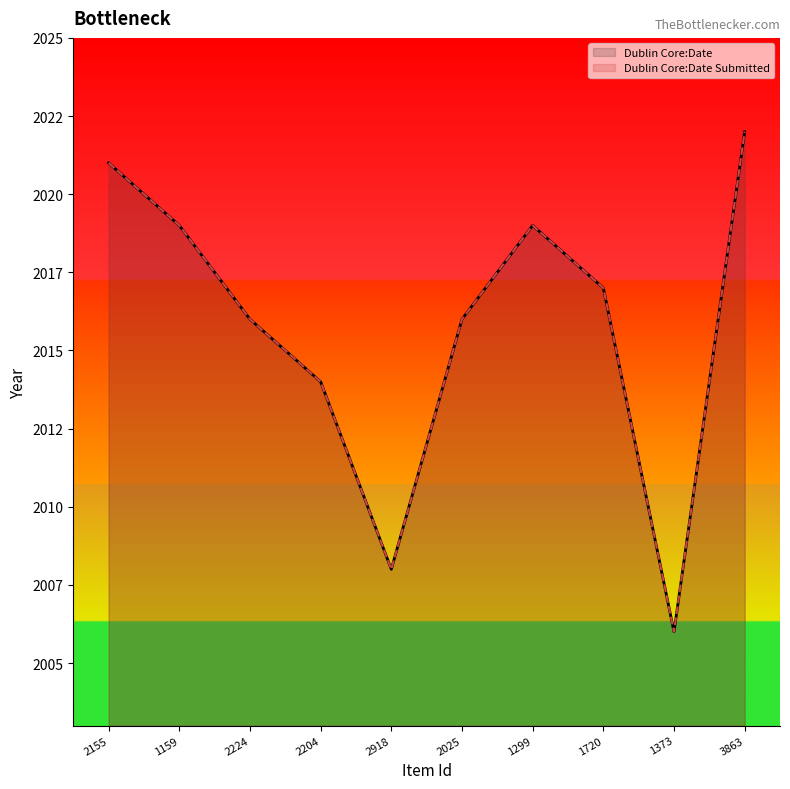

Which series has the largest total across all categories?

Dublin Core:Date